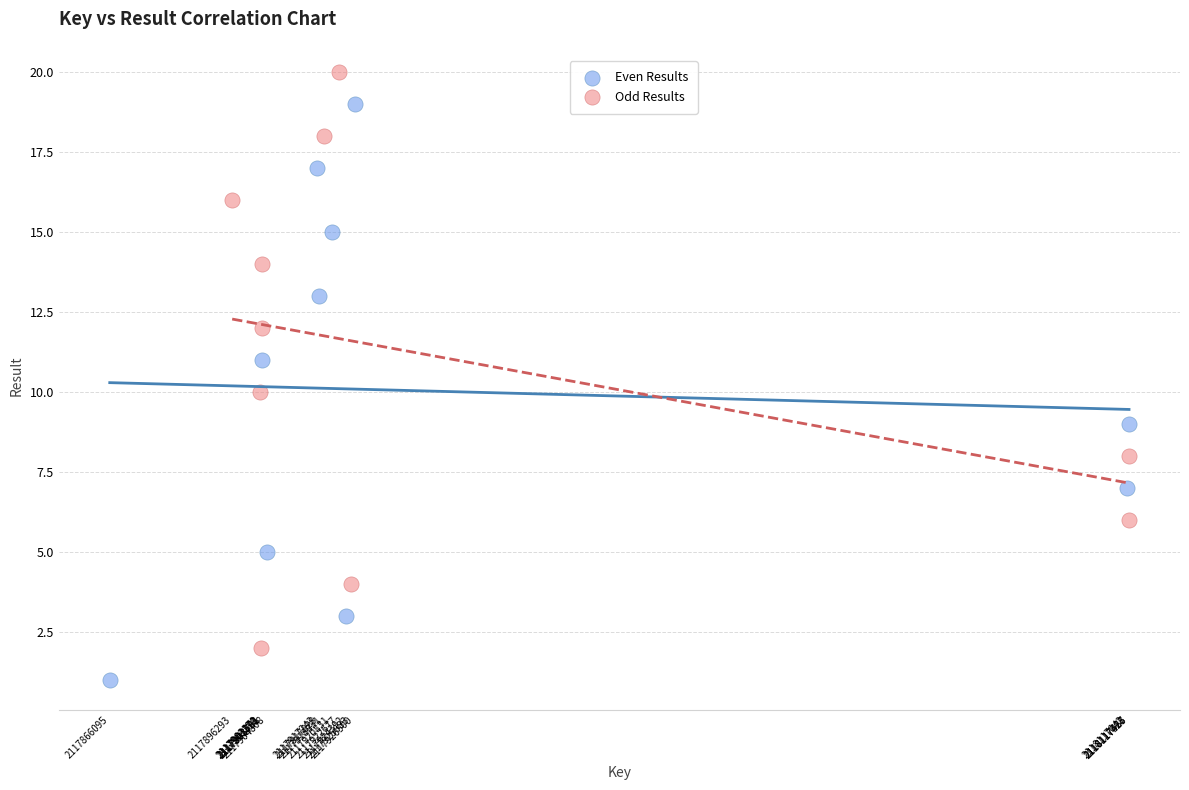

Which series contains the highest Y value?

Odd Results